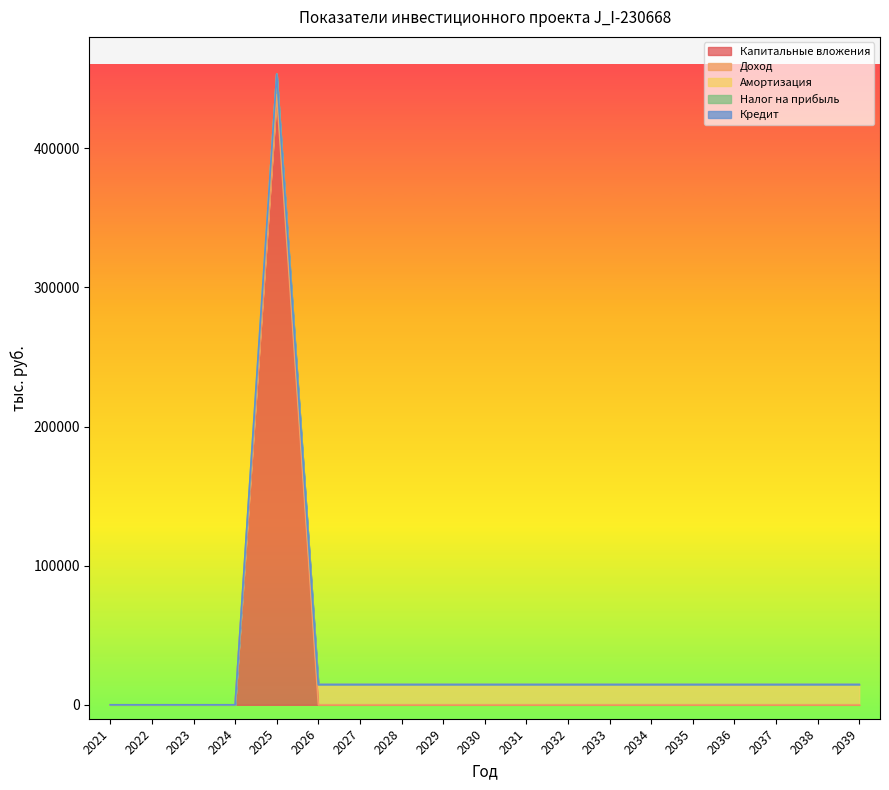

Which series has the widest spread of values?

Капитальные вложения